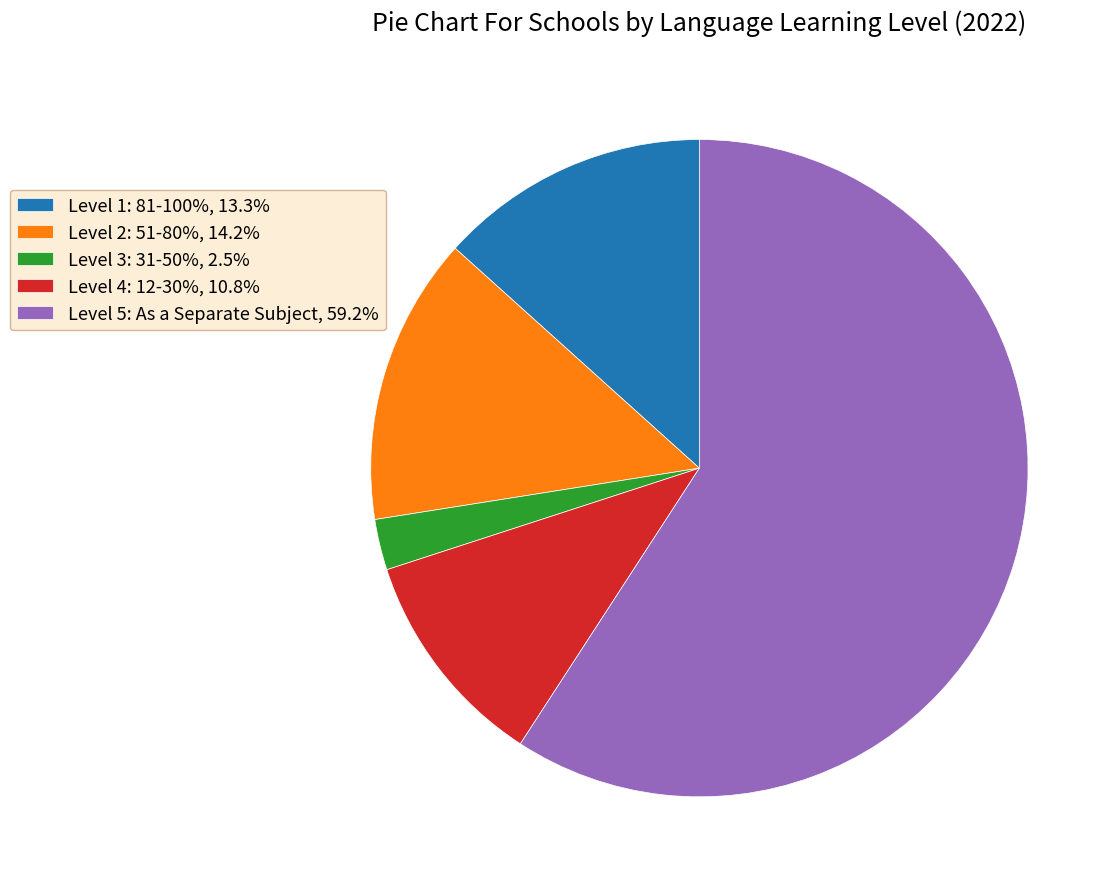

Which category has the smallest portion of the pie?

Level 3: 31-50%